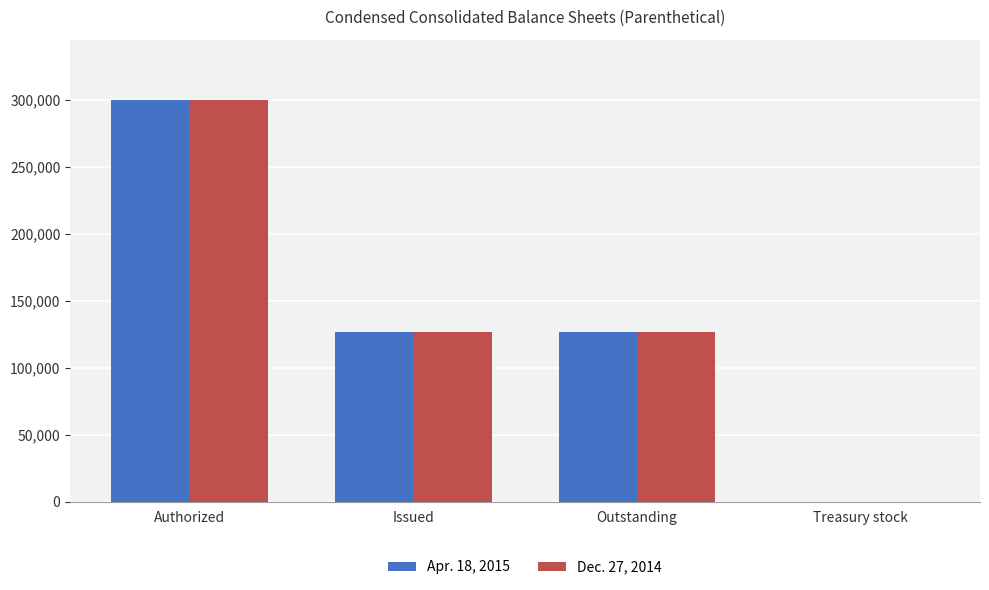

What are all the series names shown in the legend?

Apr. 18, 2015, Dec. 27, 2014